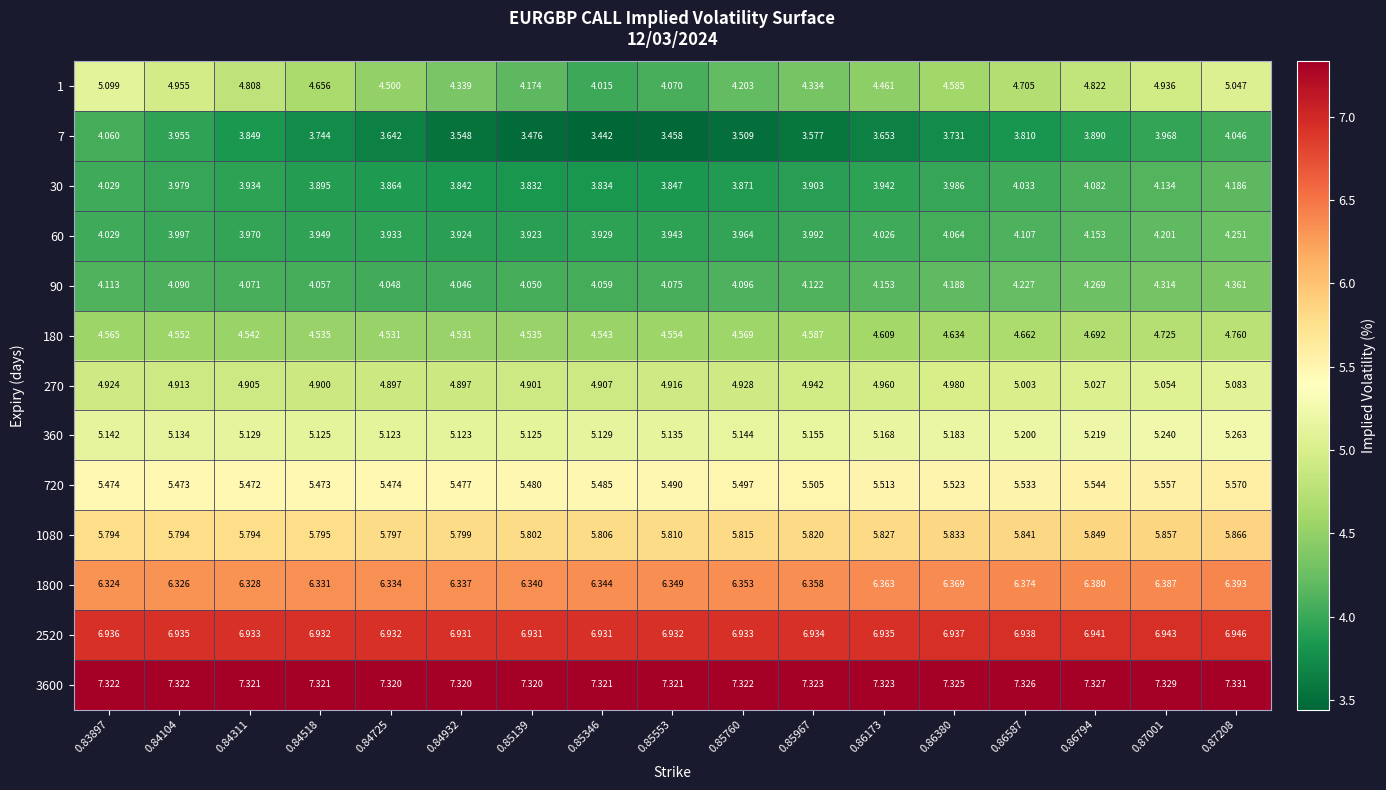

At how many categories does at least one series exceed 4?

17